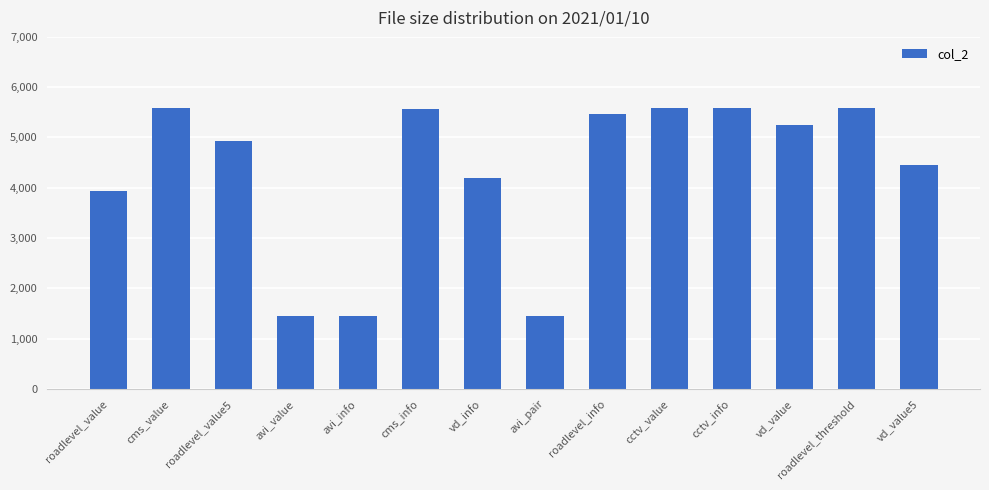

Where is the data nearest to the value 3517?

roadlevel_value